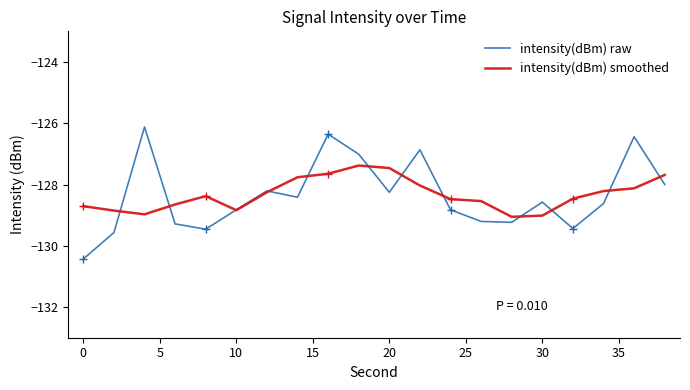

What is the smallest value displayed?

-130.4